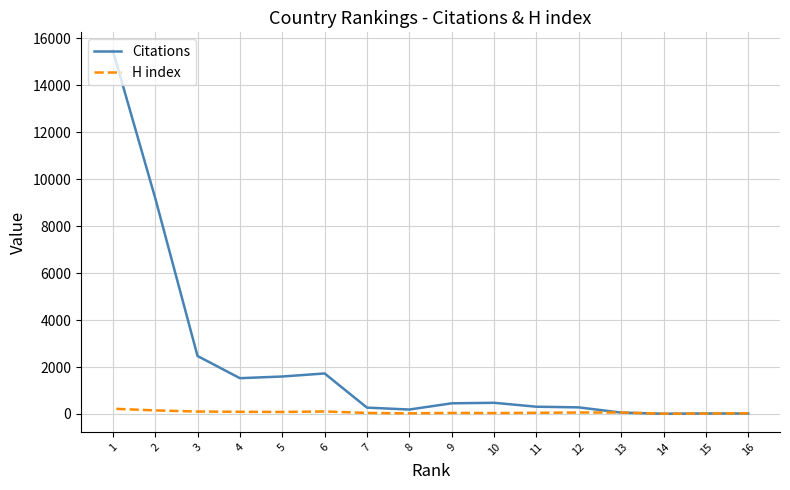

Rank the series by their average value, from highest to lowest.

Citations, H index